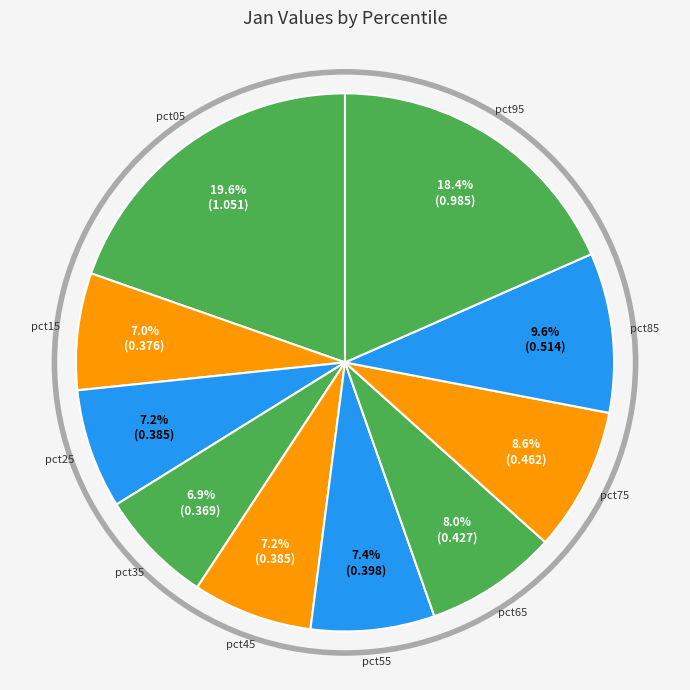

What is the largest slice in the pie chart?

pct05